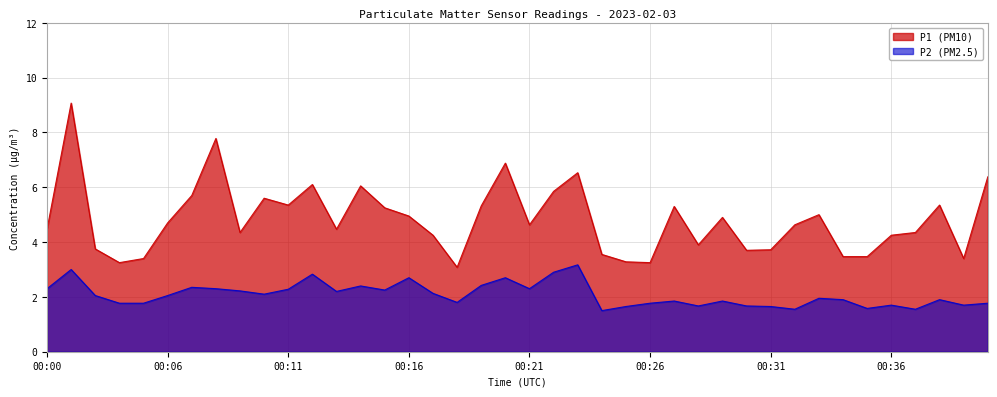

What is the value of the P1 (PM10) point at the 11th from the left?

5.3